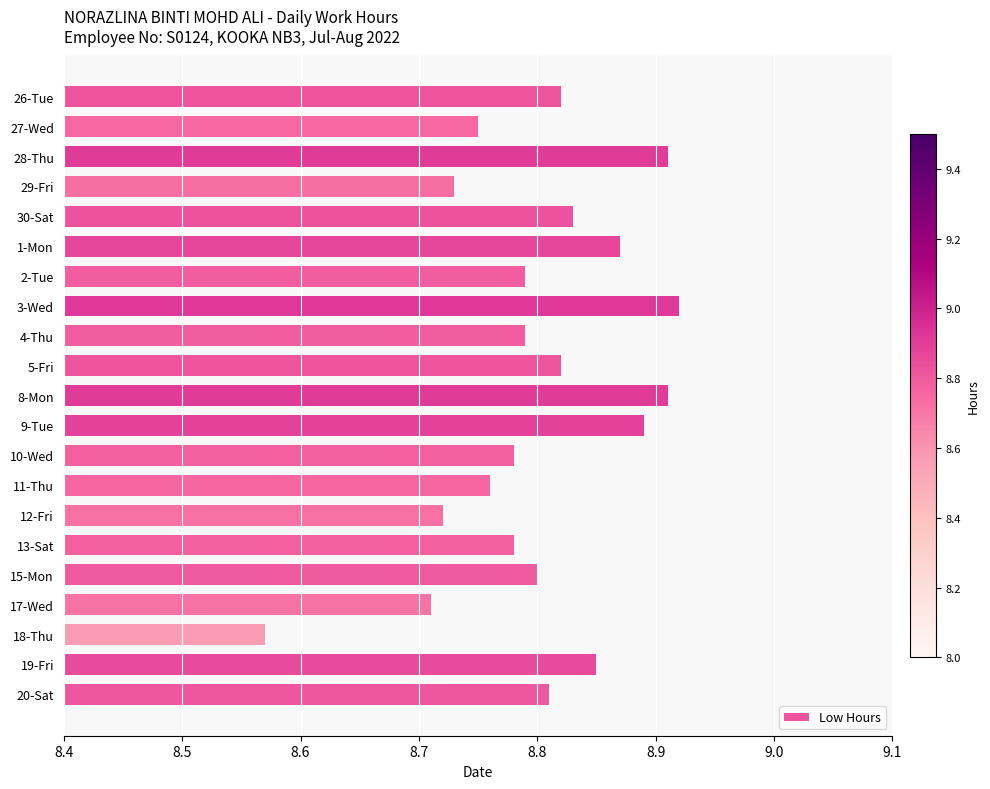

What is the sum of all values?

184.8